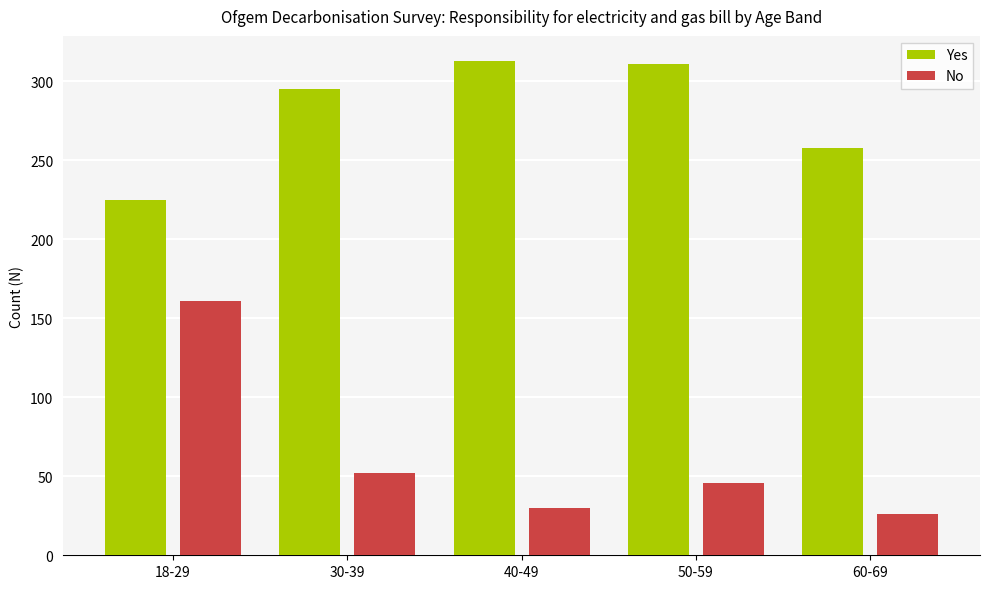

Are the bars horizontal?

No